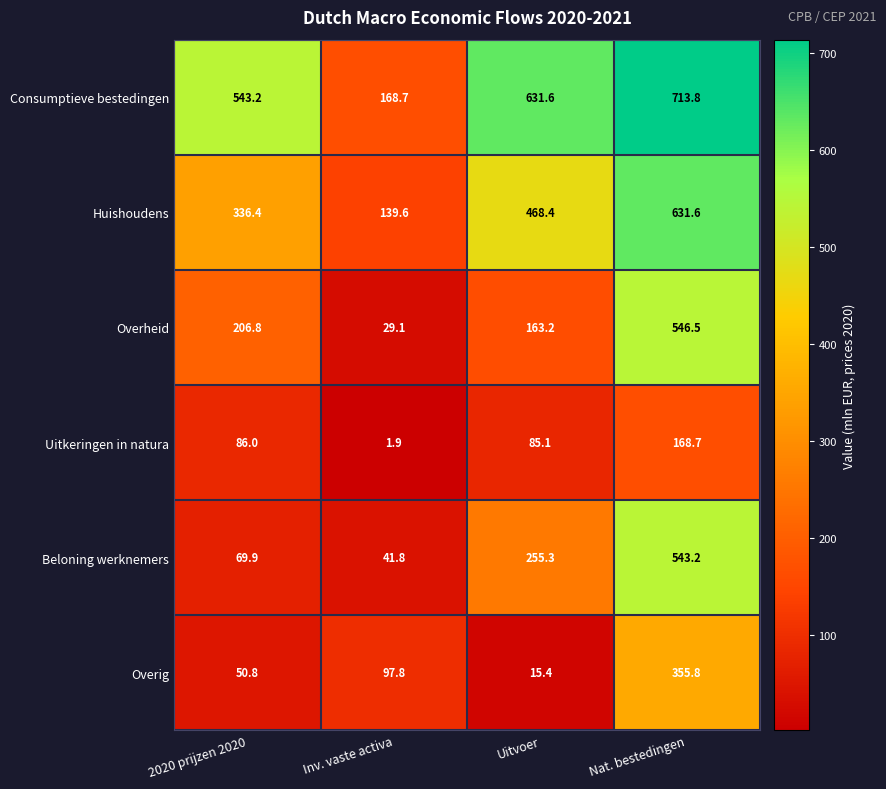

How many values in the Overig series are below 97?

2